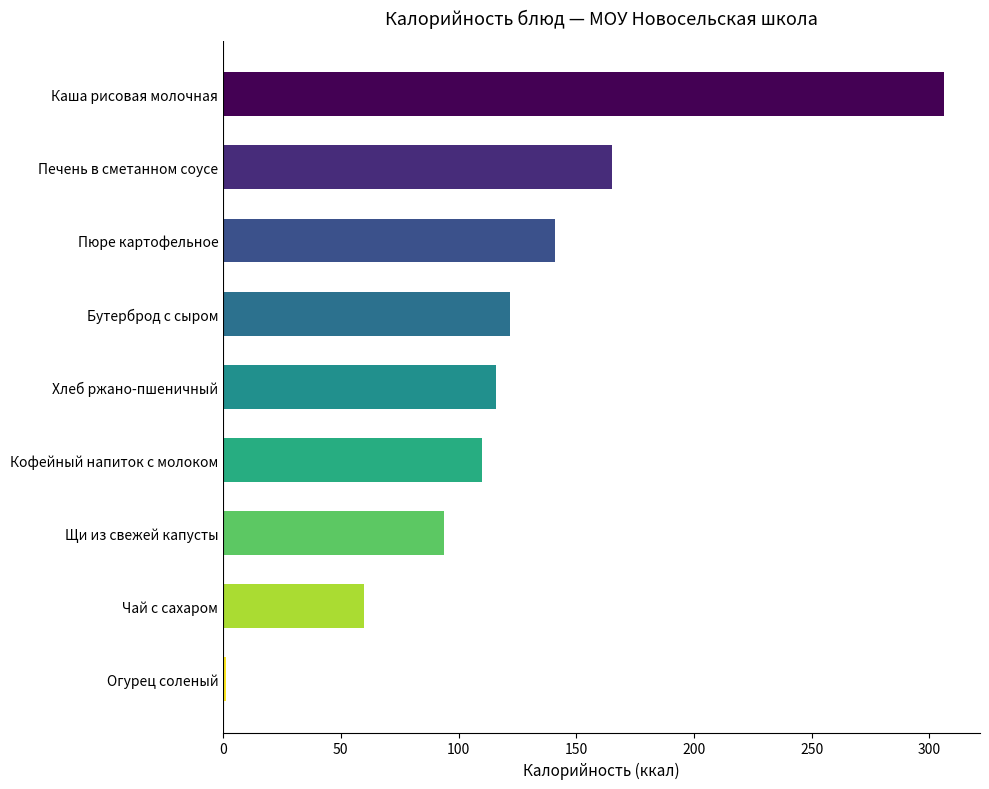

What is the difference between the maximum and minimum values?

304.8